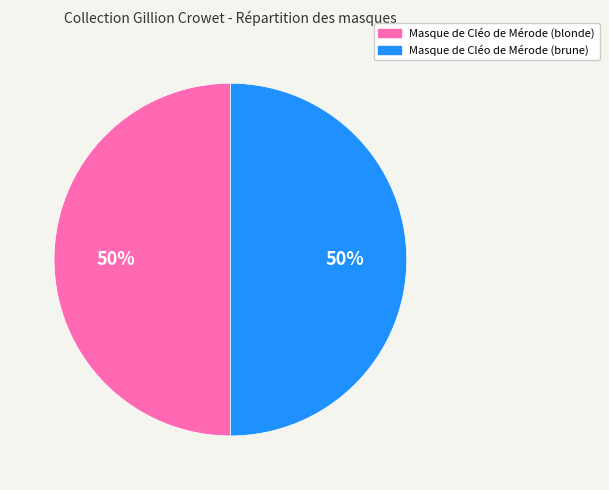

Do Masque de Cléo de Mérode (blonde) and Masque de Cléo de Mérode (brune) together represent more than half of the pie?

Yes